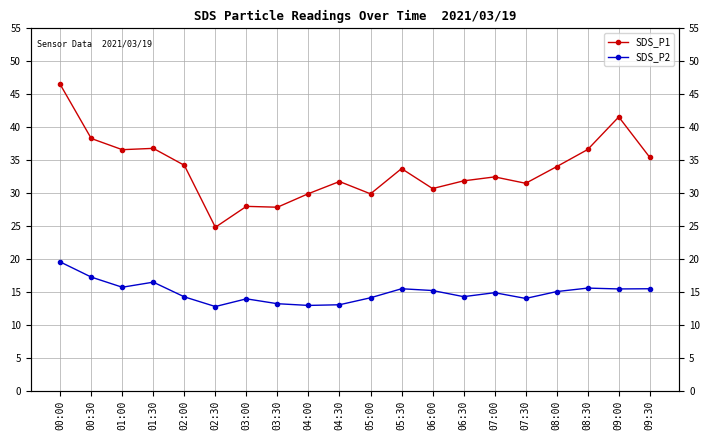

Does the chart display data point markers on the line(s)?

Yes